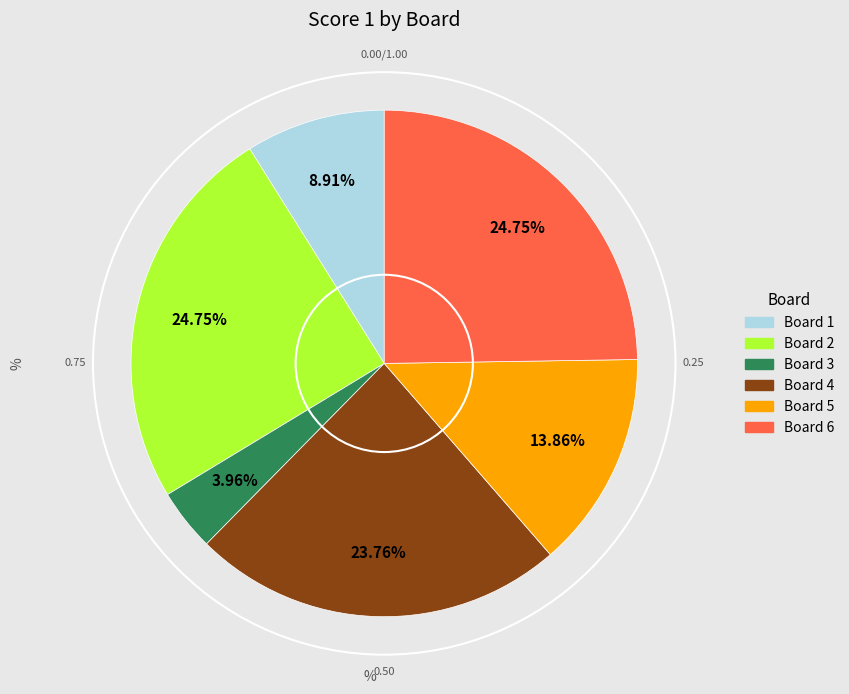

Is there a majority slice in this chart?

No